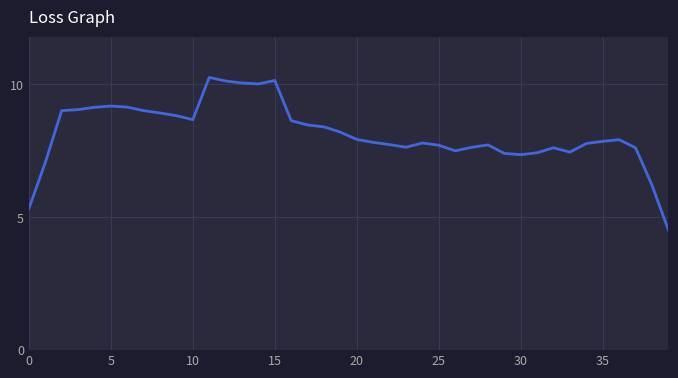

What is the smallest value displayed?

4.5